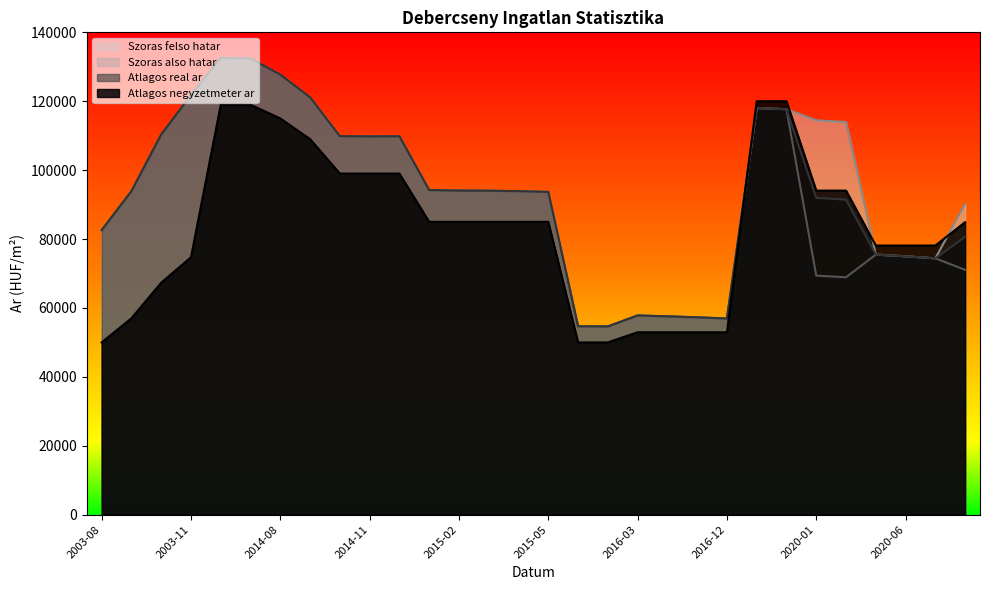

Does the chart display data point markers on the line(s)?

No